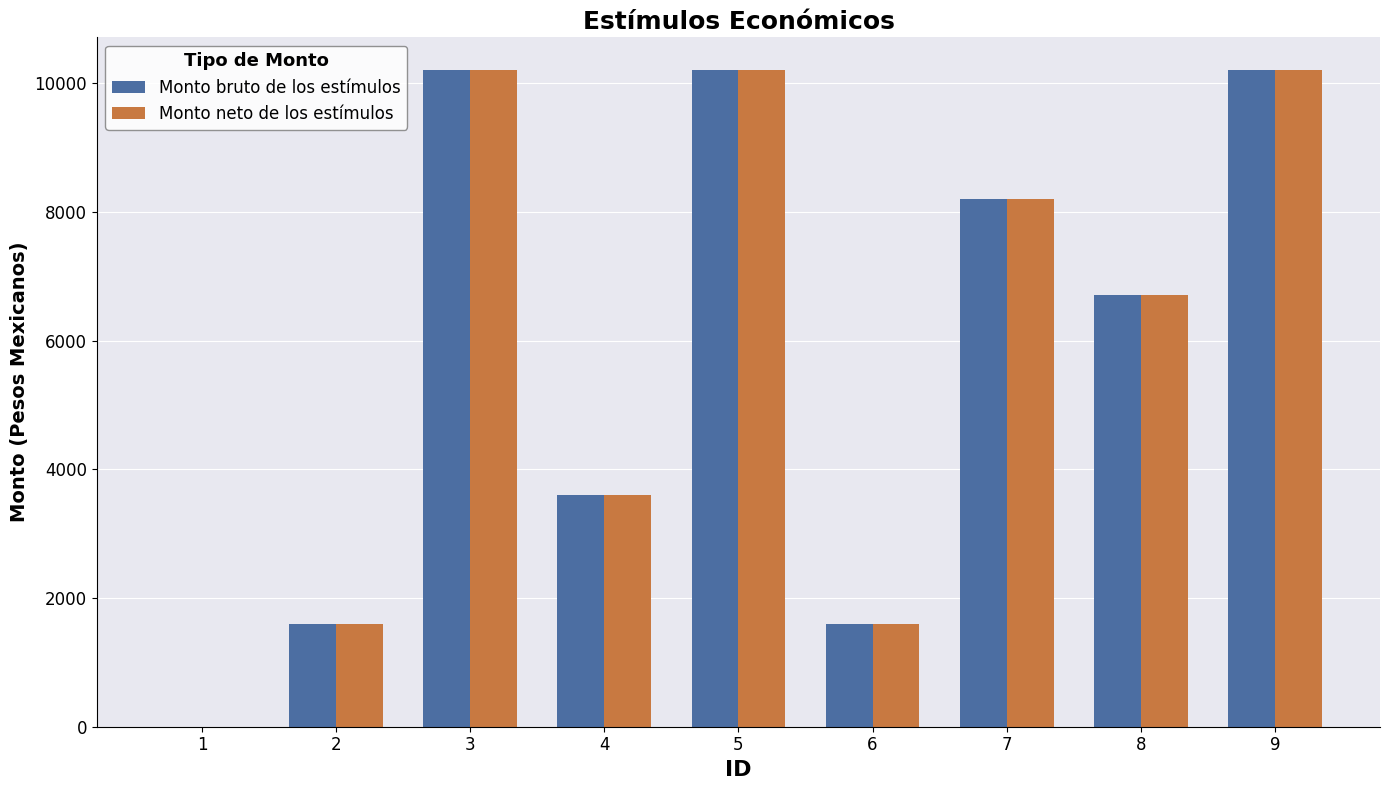

What is the sum of all Monto neto de los estímulos values?

52300